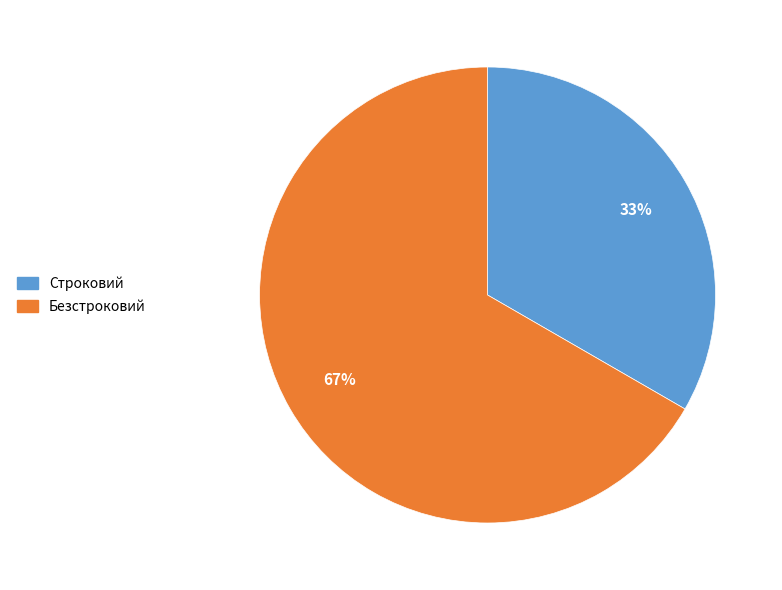

How many segments does this pie chart have?

2